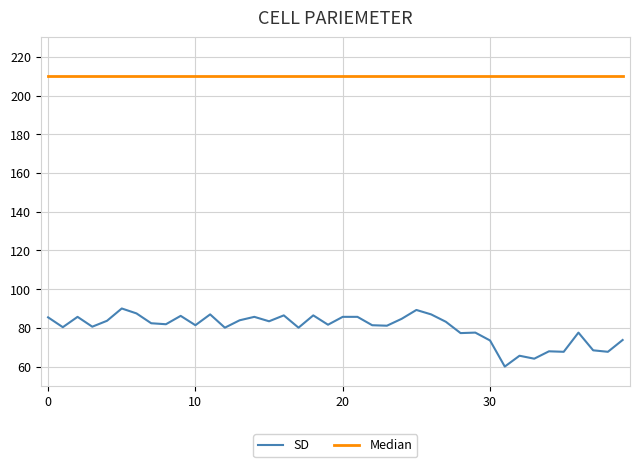

What is the highest value of the SD series?

90.0